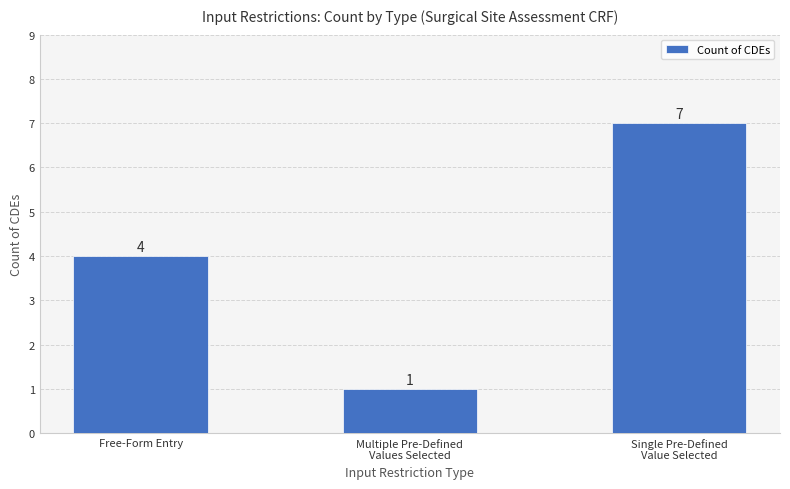

Which label corresponds to the smallest value in the chart?

Multiple Pre-Defined
Values Selected